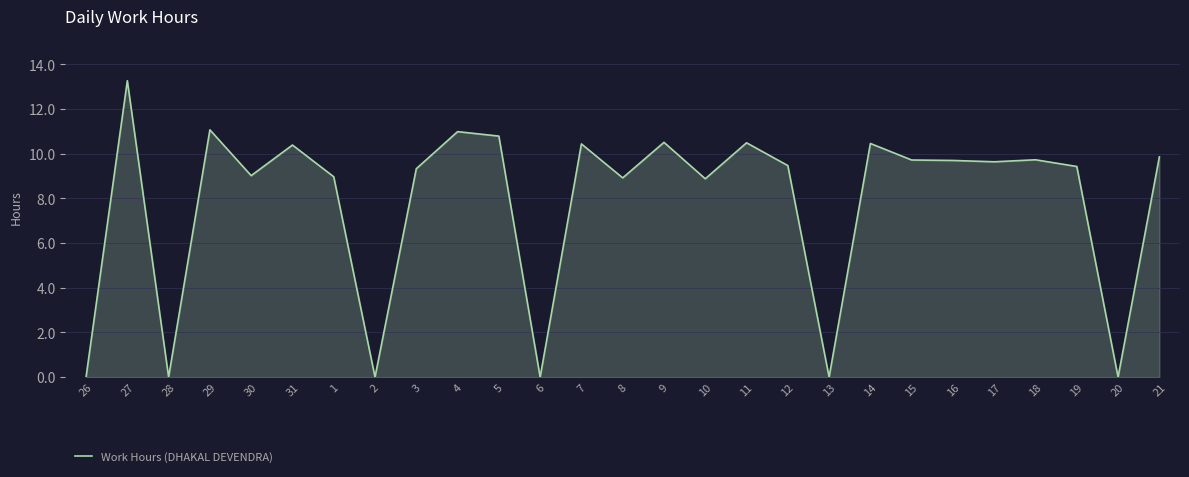

Where does the data first go above 9?

27